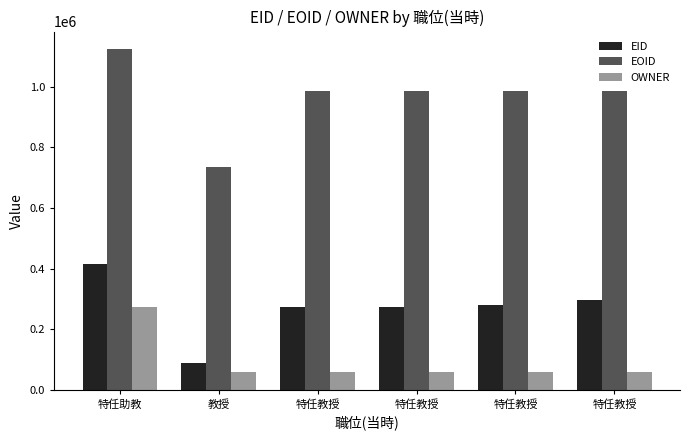

Does the chart contain stacked bars?

No